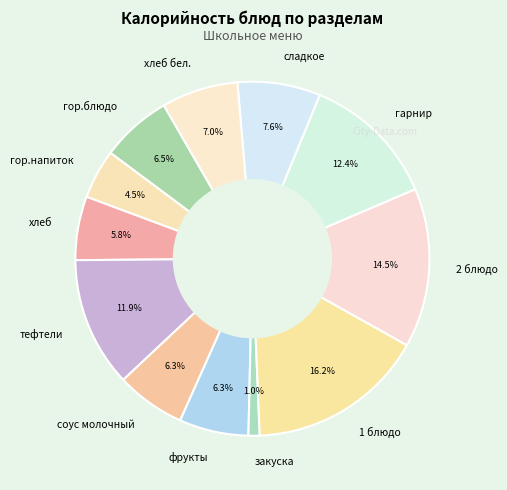

How many segments does this pie chart have?

12